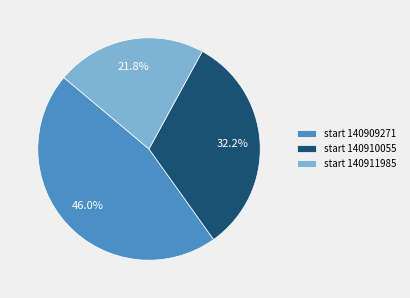

Is the sum of start 140909271 and start 140911985 greater than half?

Yes